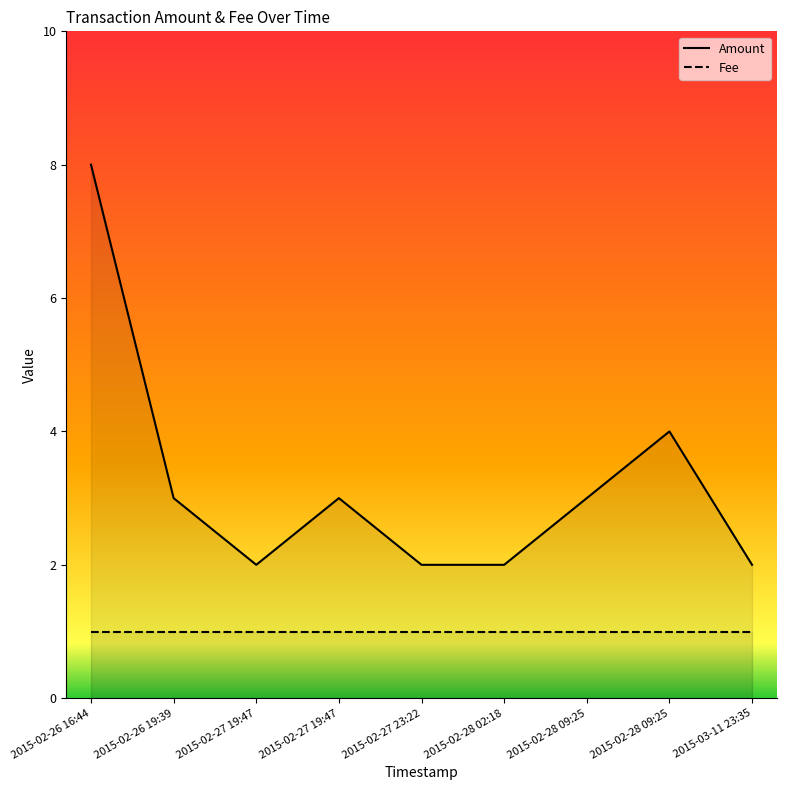

What is the difference between the second highest and second lowest values?

2